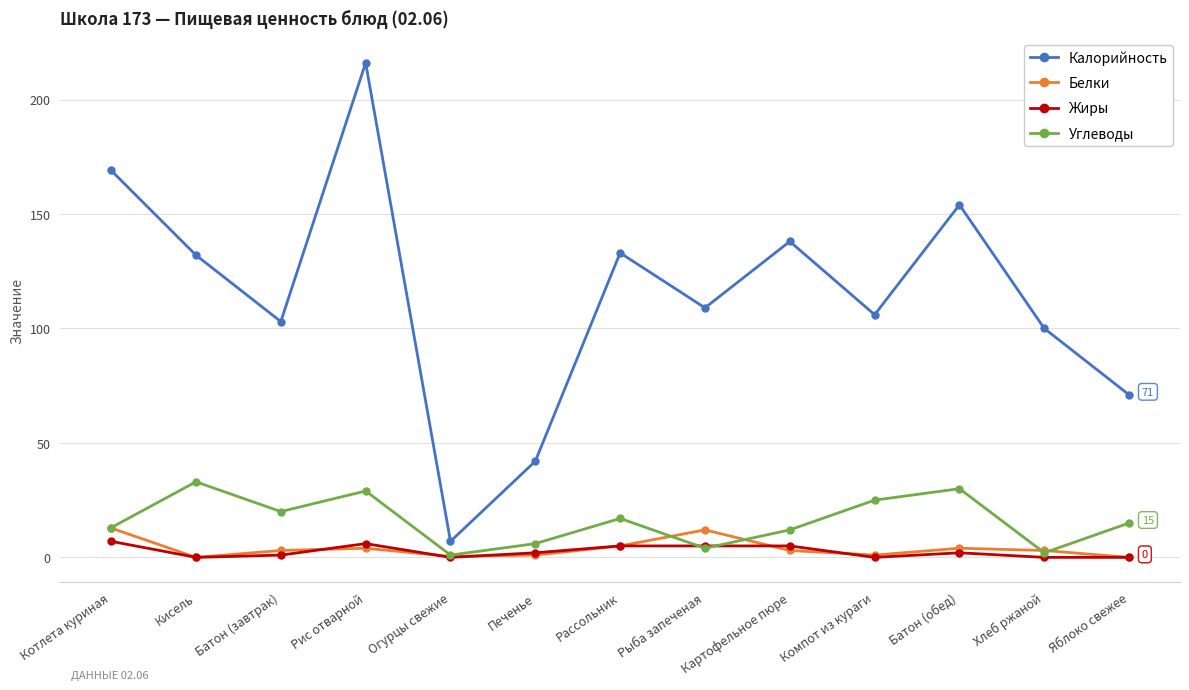

Which series changed the most between Кисель and Яблоко свежее?

Калорийность